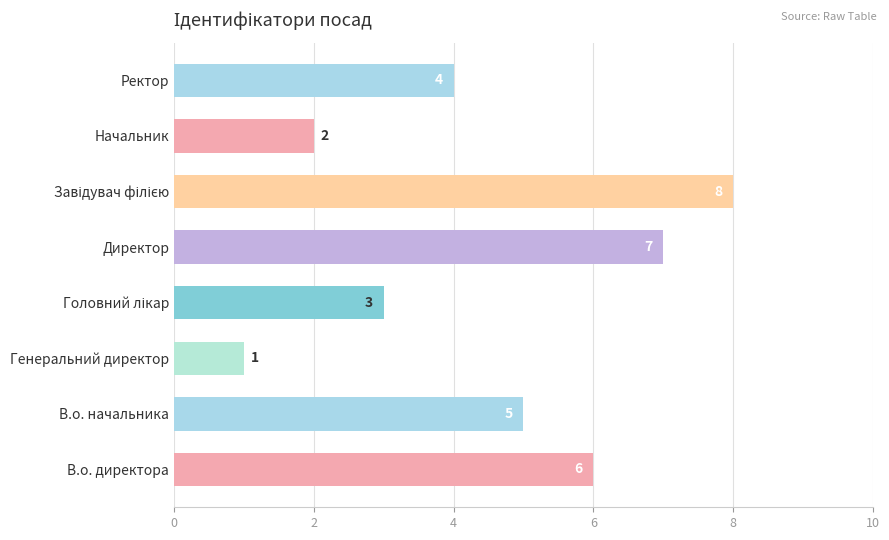

The chart shows a value of 1 at Начальник. True or false?

False